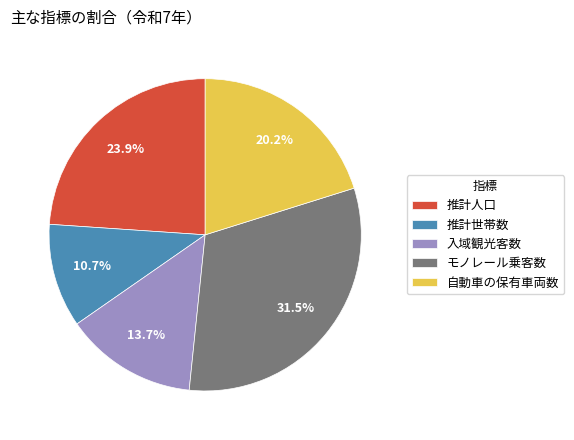

What is the total percentage of モノレール乗客数 and 推計人口?

55.4%